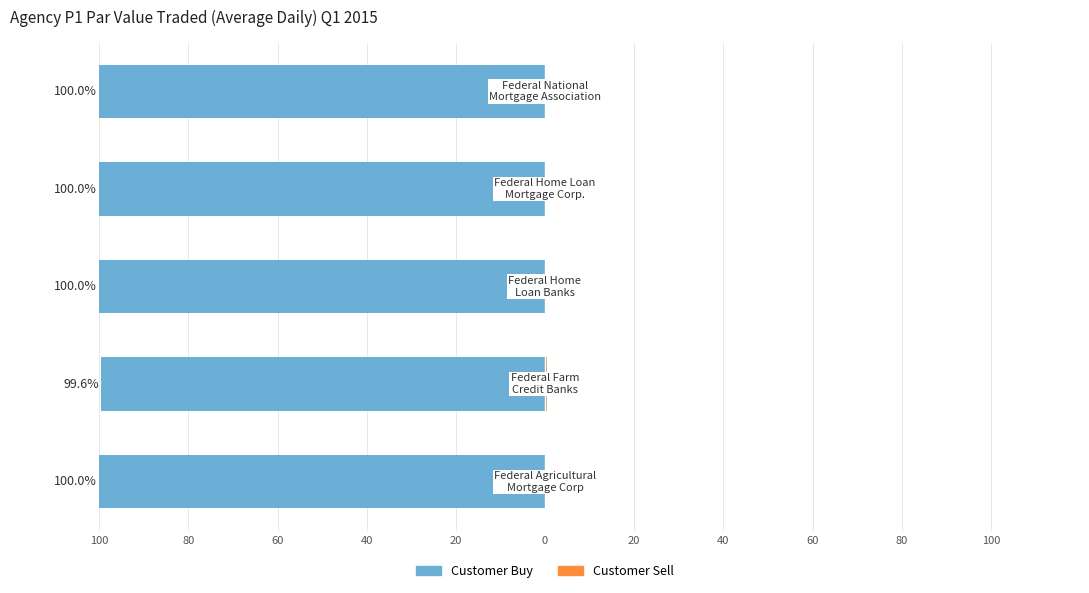

Is it true that Customer Buy equals -66.1 at 40?

False